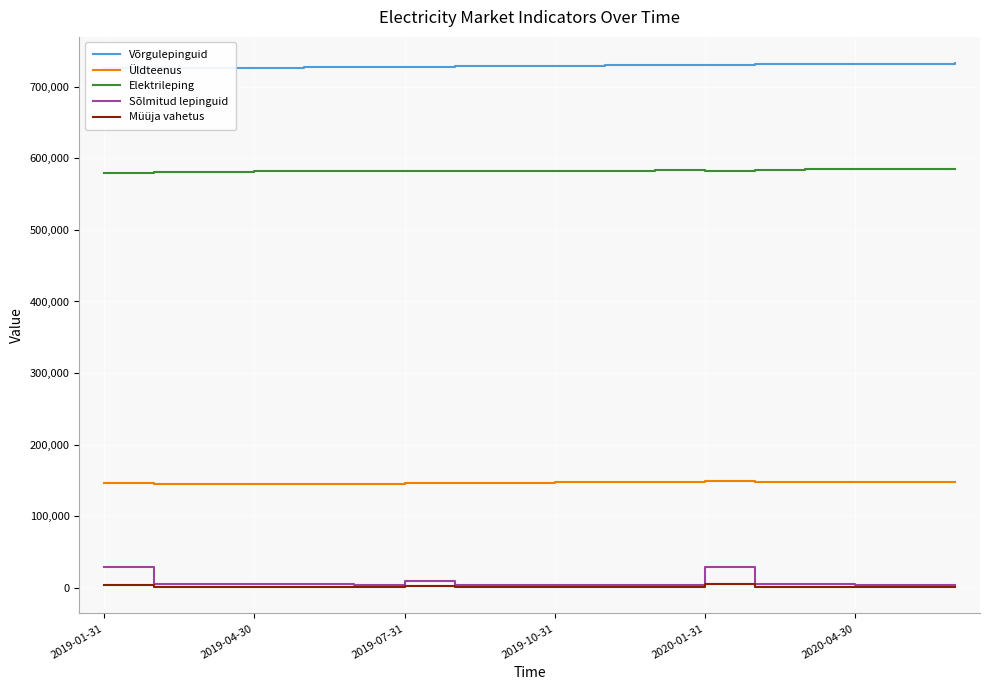

True or false: Müüja vahetus and Sõlmitud lepinguid intersect in this chart.

False